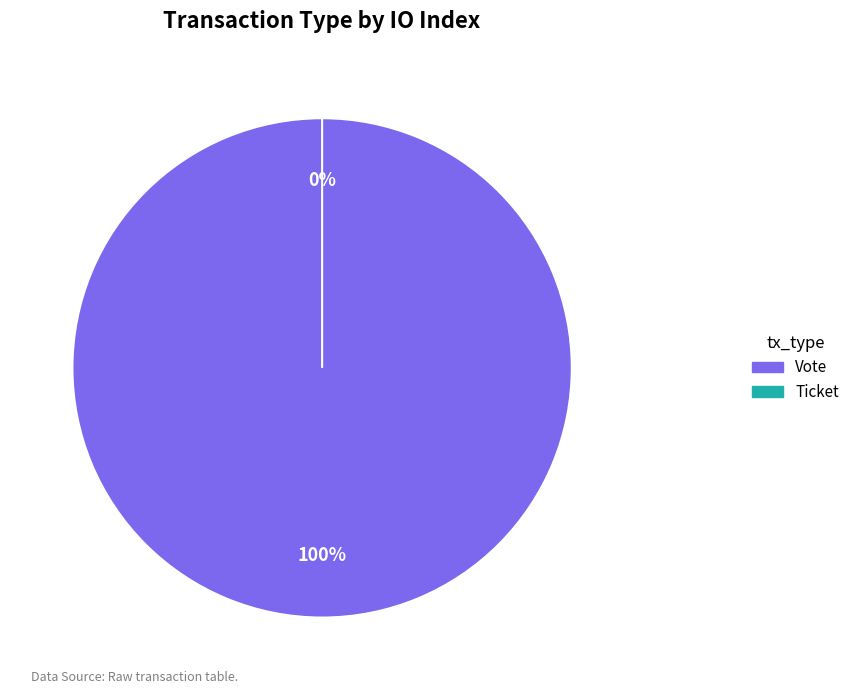

What percentage do Ticket and Vote together represent?

100.0%